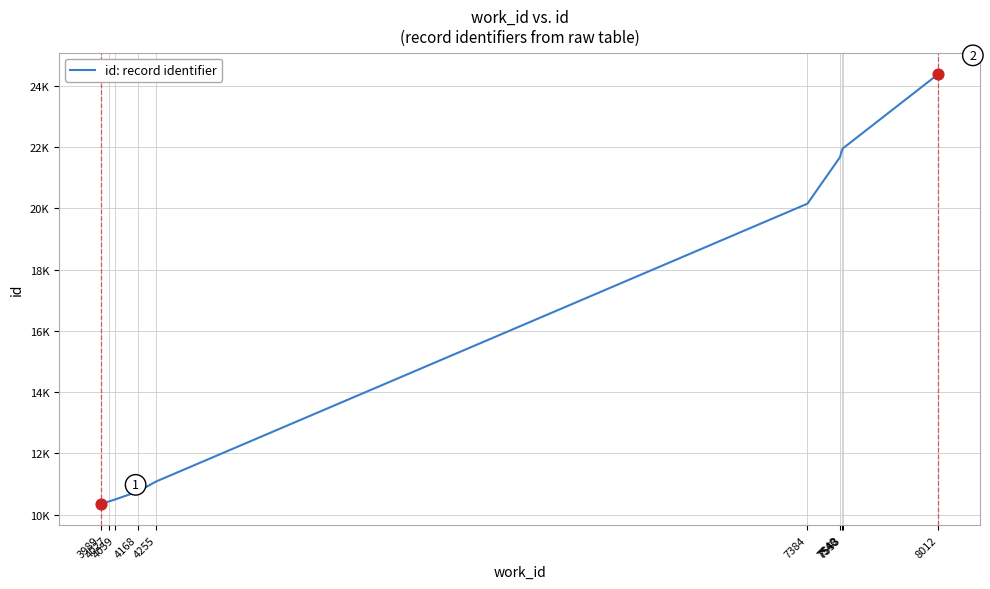

Which has a higher value, 7540 or 4168?

7540